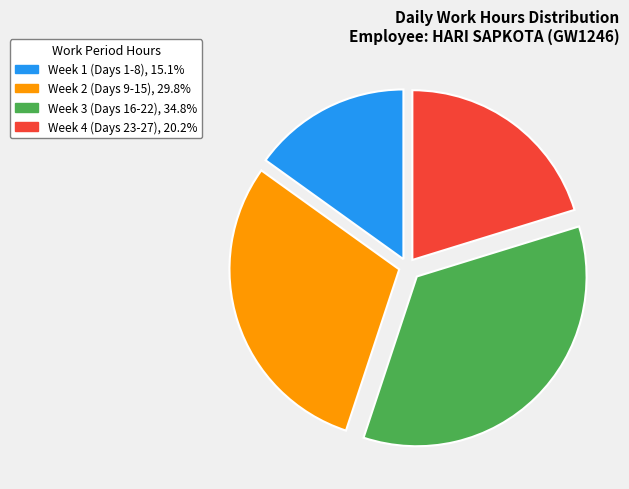

Does any single category account for the majority?

No